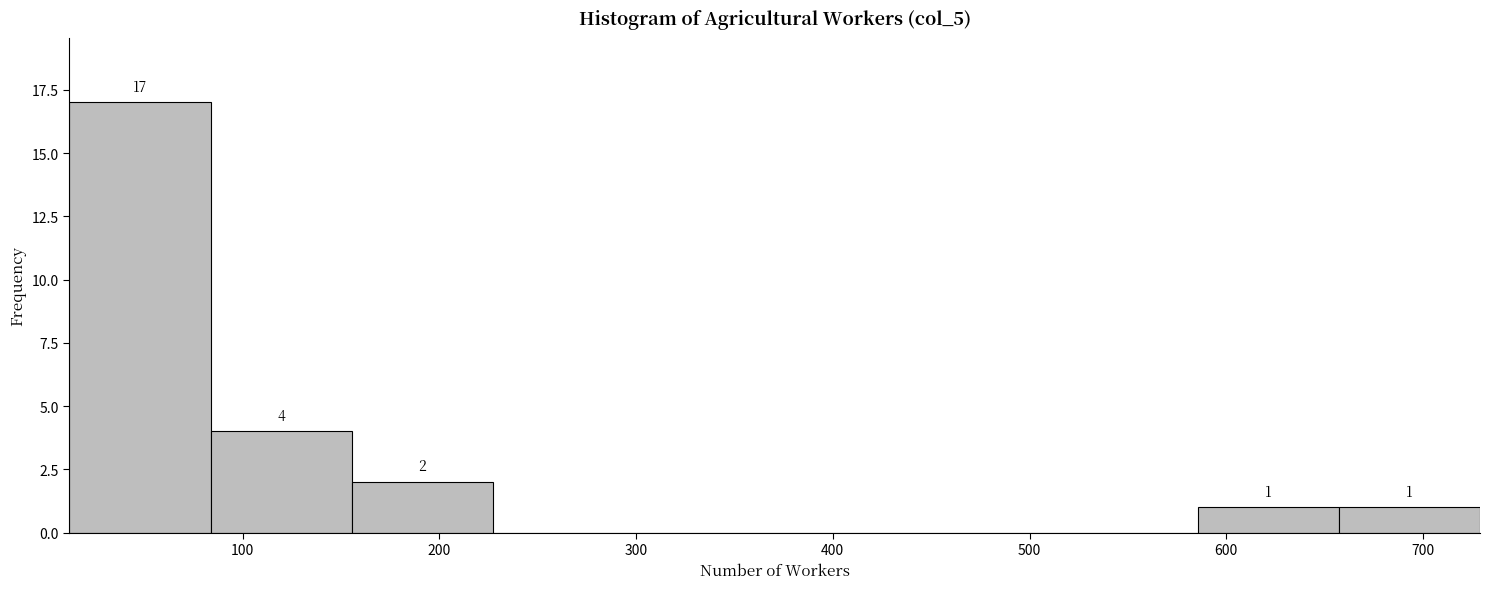

Over which range of the x-axis is the bar tallest?

10 to 80